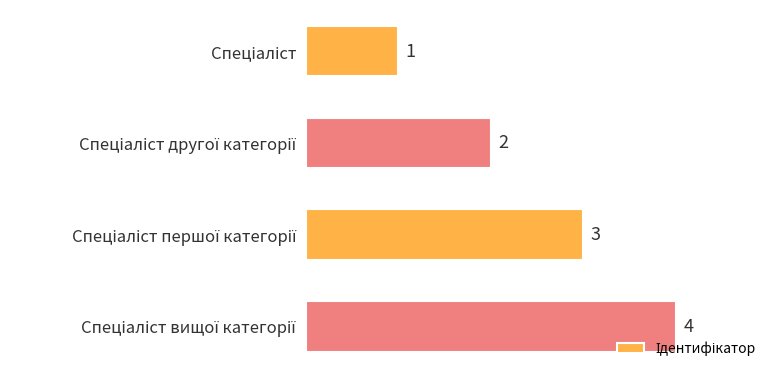

What is the greatest value displayed?

4